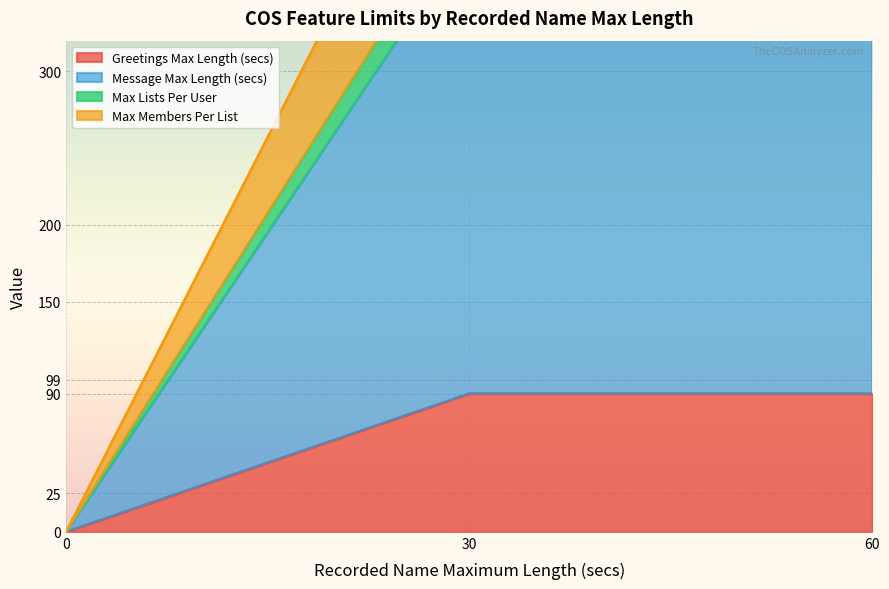

The Max Members Per List series shows 99 at 30. True or false?

True